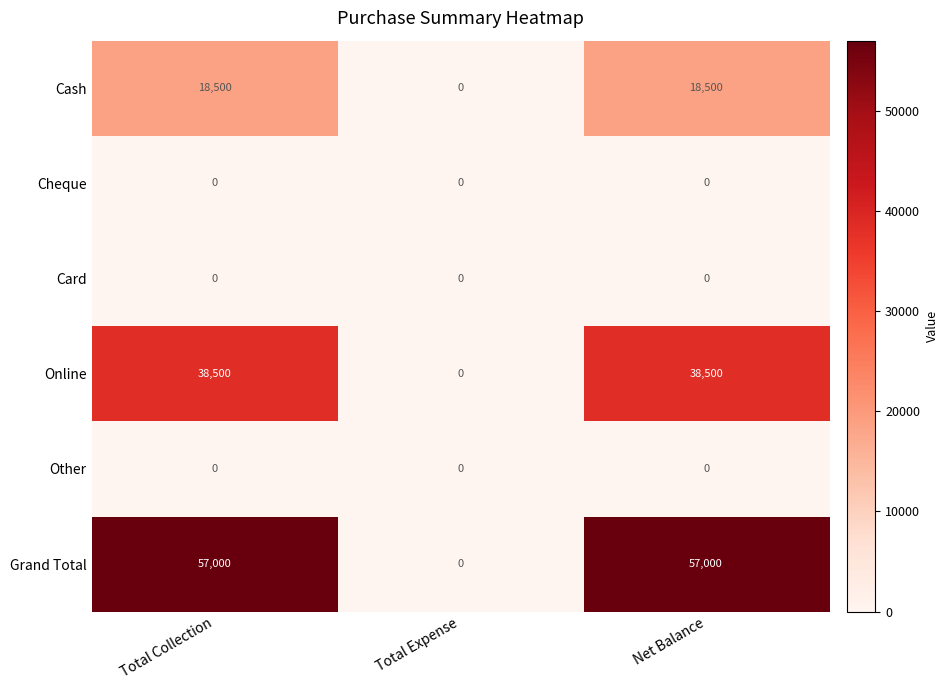

How many categories are shown in the chart?

3